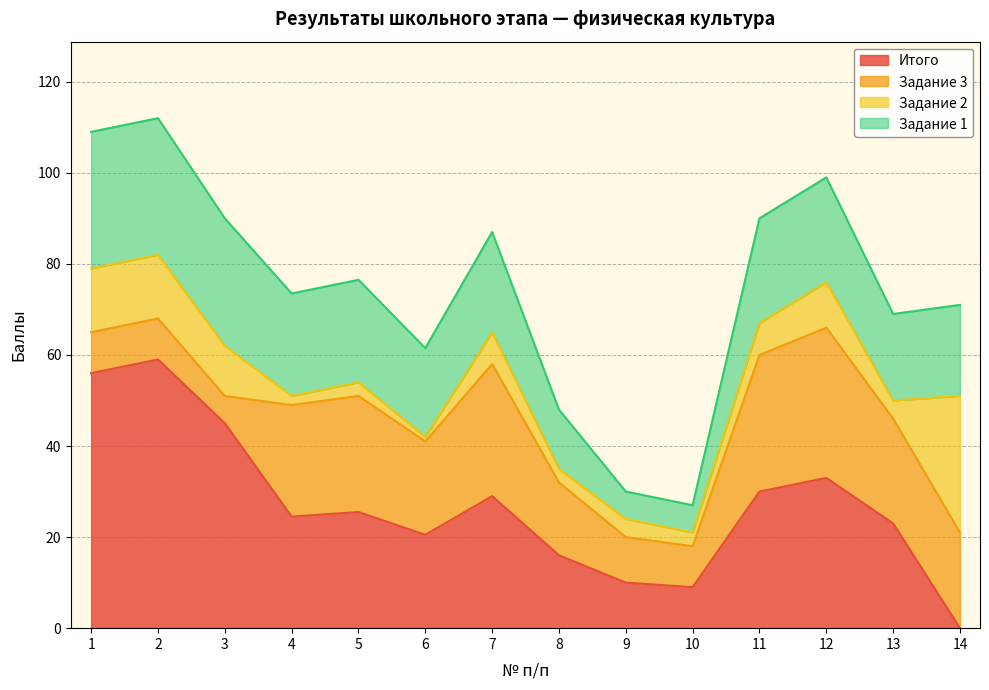

What is the difference between the second highest and second lowest values in the Итого series?

47.0